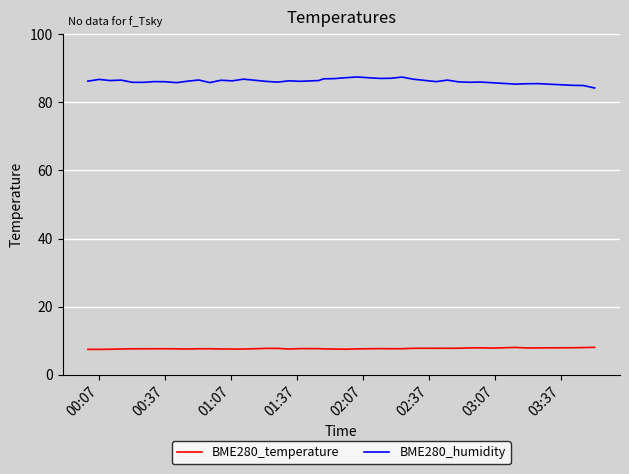

Rank the series by their average value, from highest to lowest.

BME280_humidity, BME280_temperature